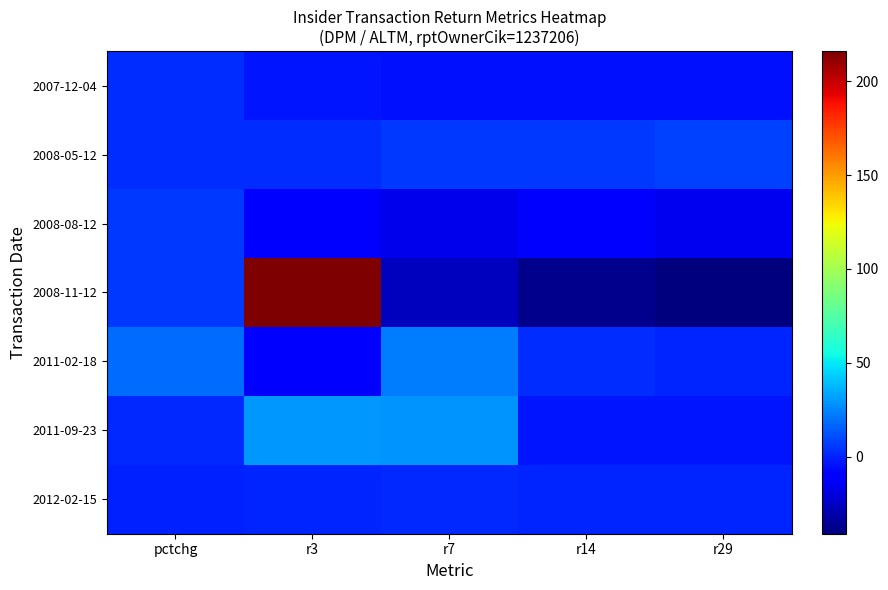

Reading left to right, list all the values displayed in this chart.

2007-12-04: pctchg=3	r3=-3	r7=-4	r14=-4	r29=-4
2008-05-12: pctchg=3	r3=3	r7=6	r14=6	r29=8
2008-08-12: pctchg=6	r3=-11	r7=-16	r14=-12	r29=-15
2008-11-12: pctchg=6	r3=216	r7=-26	r14=-37	r29=-41
2011-02-18: pctchg=19	r3=-8	r7=23	r14=3	r29=1
2011-09-23: pctchg=2	r3=30	r7=29	r14=-3	r29=-3
2012-02-15: pctchg=0	r3=1	r7=2	r14=1	r29=1